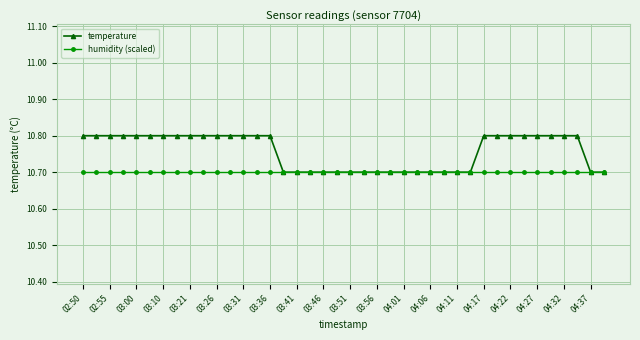

Rank the series by their average value, from highest to lowest.

temperature, humidity (scaled)